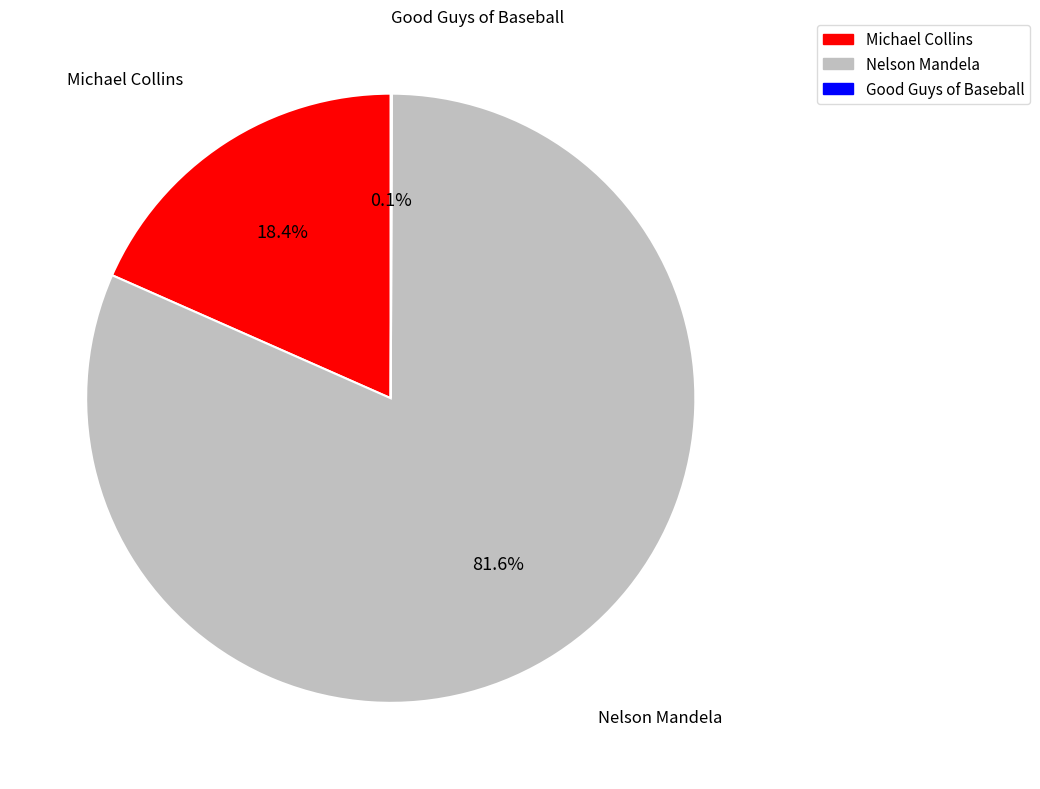

Which category accounts for the majority?

Nelson Mandela